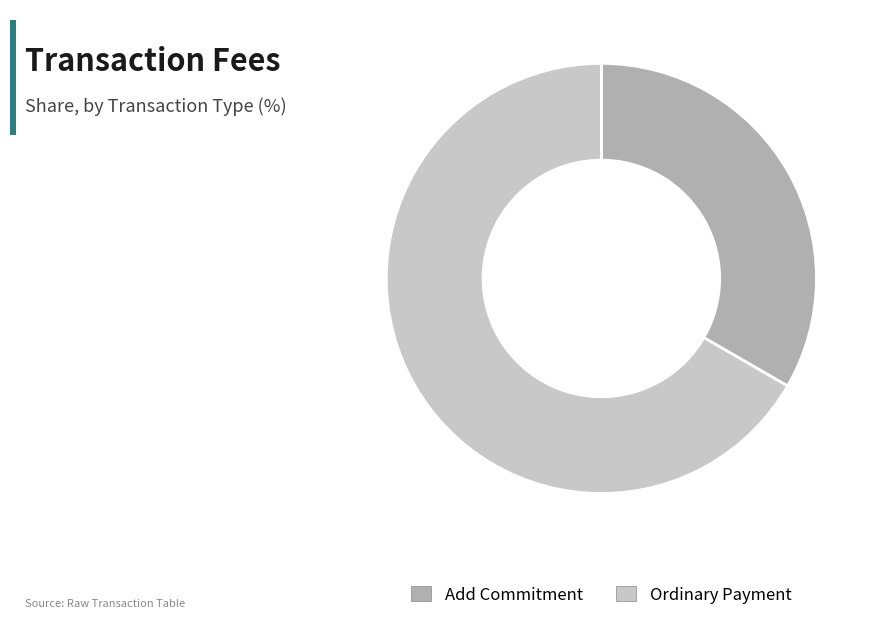

Which slice is the smallest?

Add Commitment